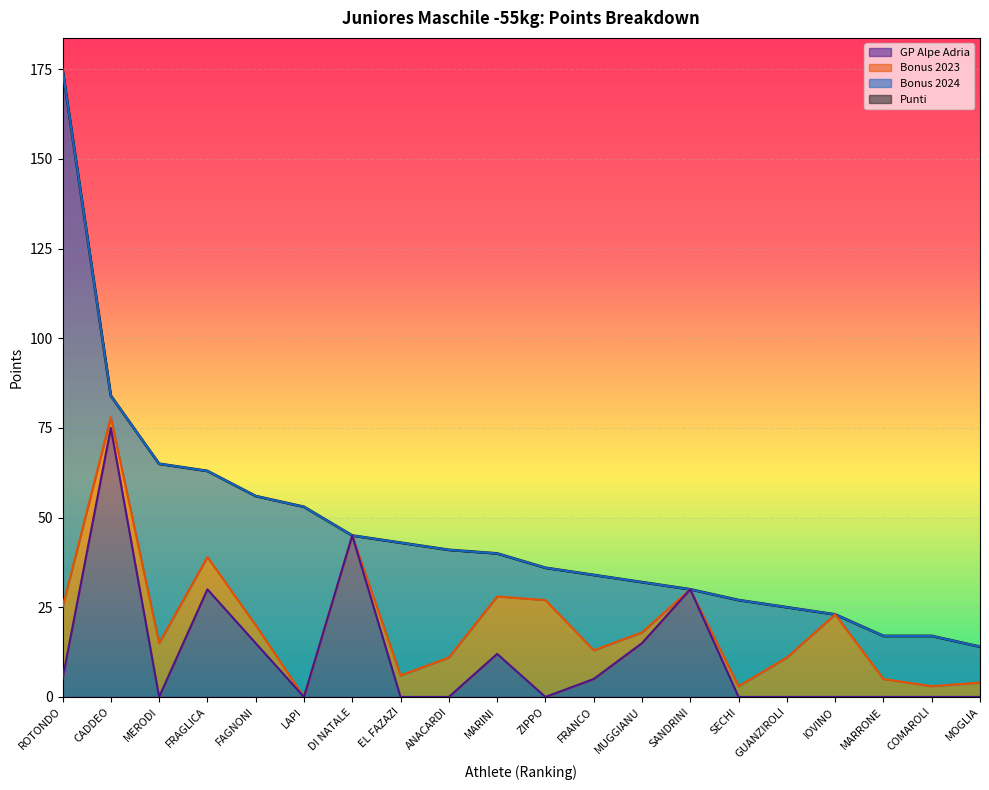

What is the difference between the GP Alpe Adria values at FRAGLICA and ANACARDI?

30